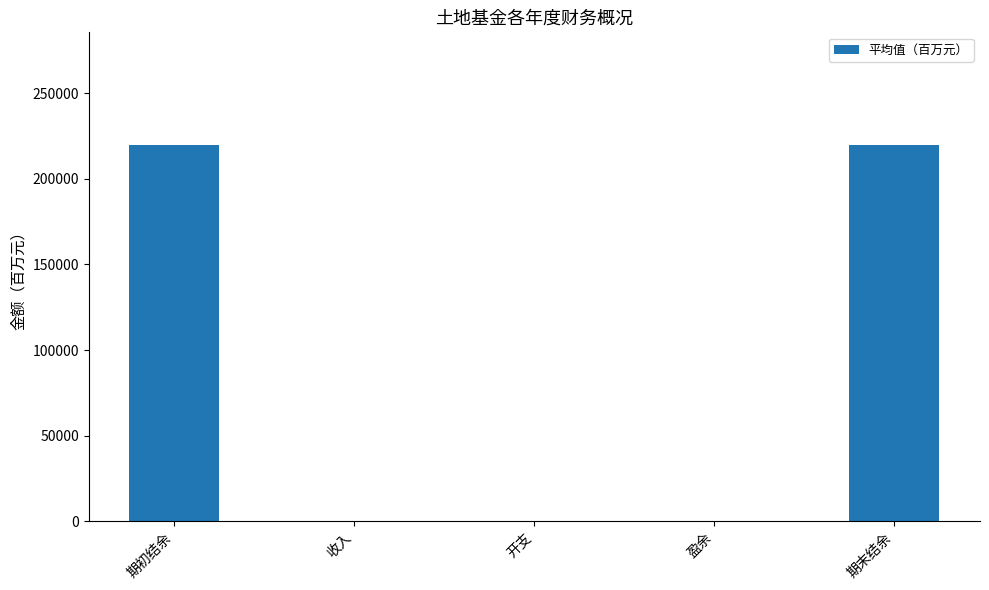

Read the value at 期末结余.

219730